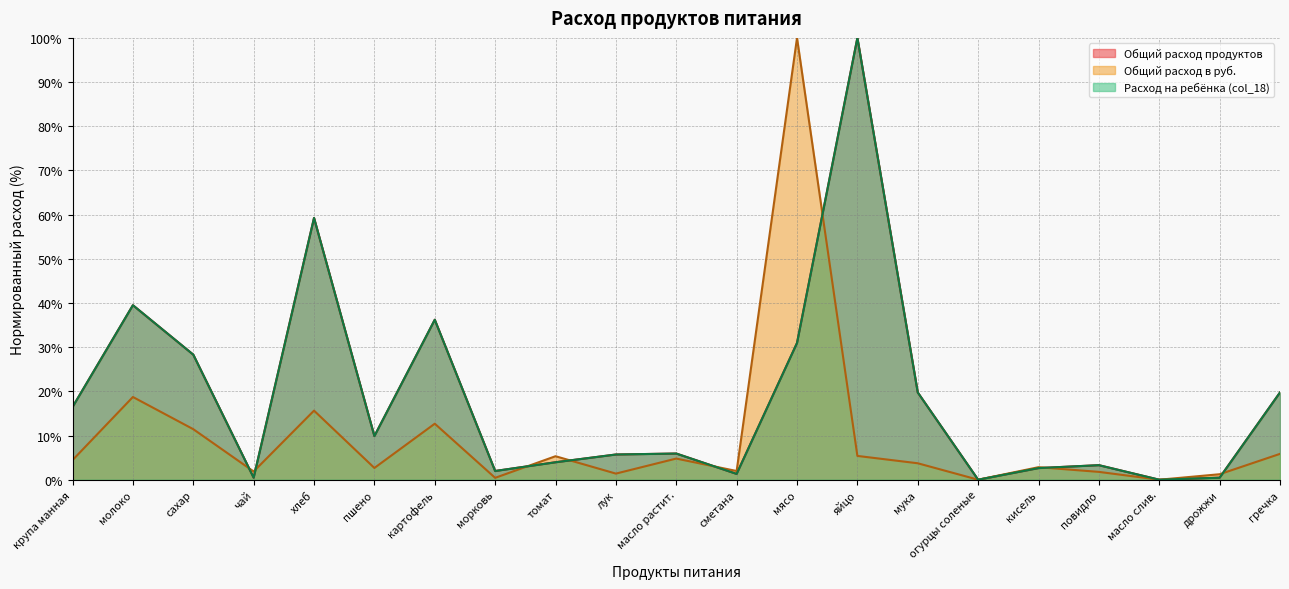

What is the spread (max minus min) of values at яйцо?

94.6